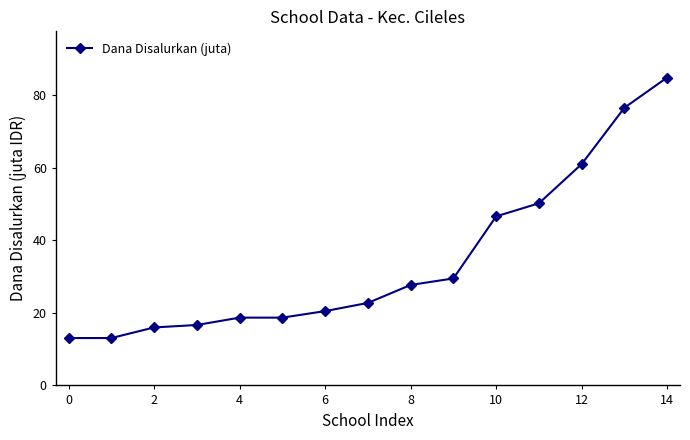

How many categories are shown in the chart?

15